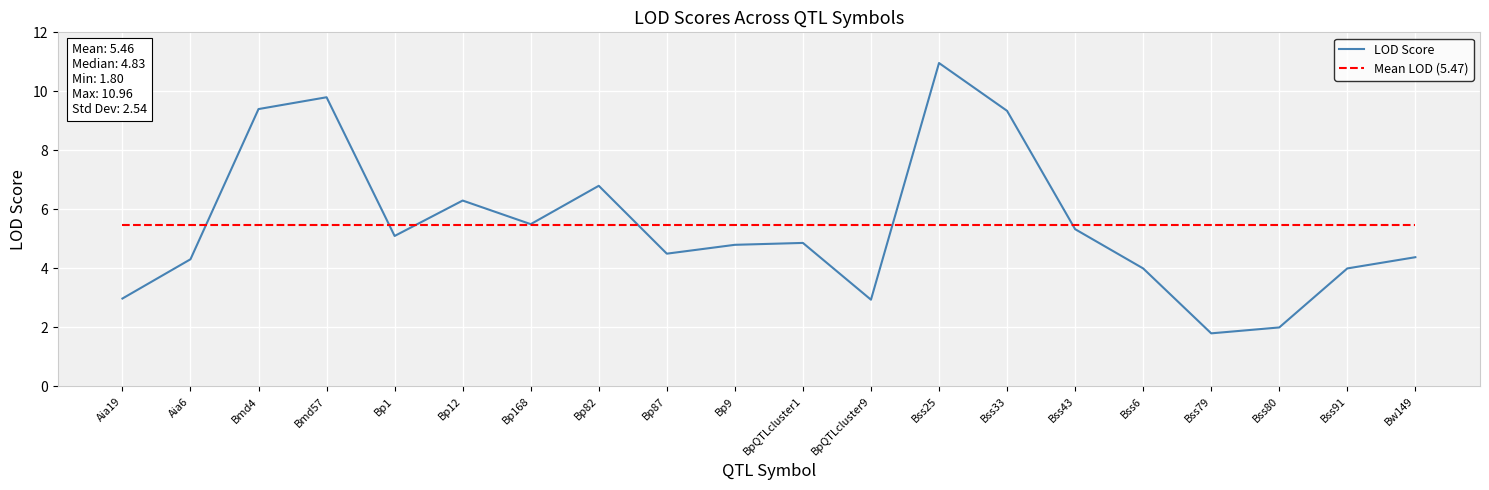

True or false: Mean LOD (5.47) and LOD Score cross at least once.

True